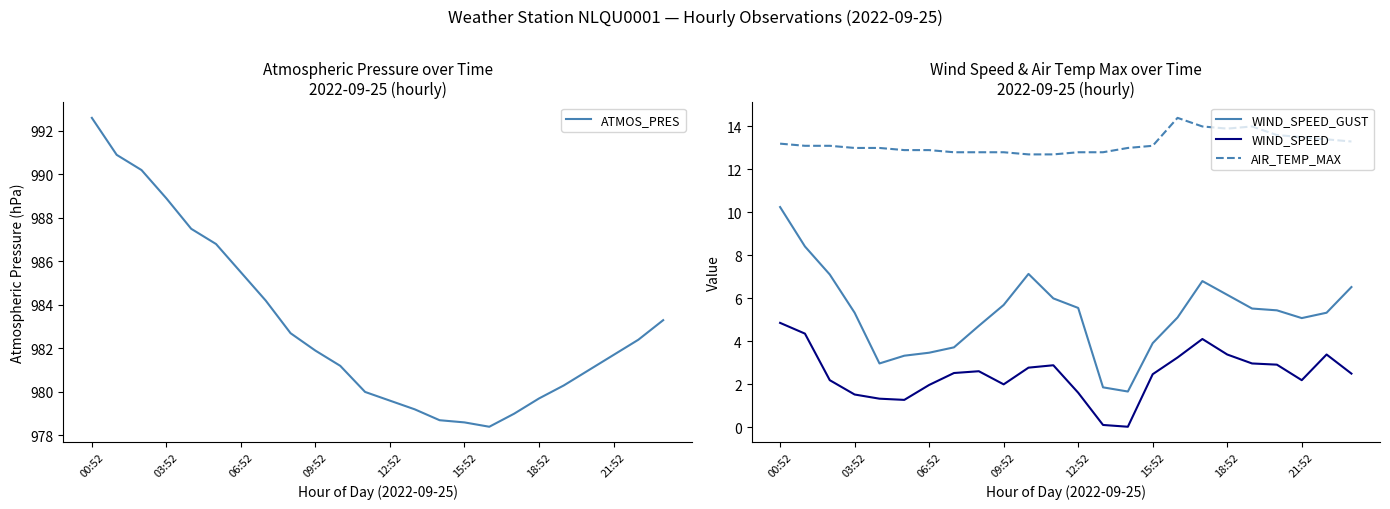

The WIND_SPEED_GUST series shows 6.5 at 23. True or false?

True